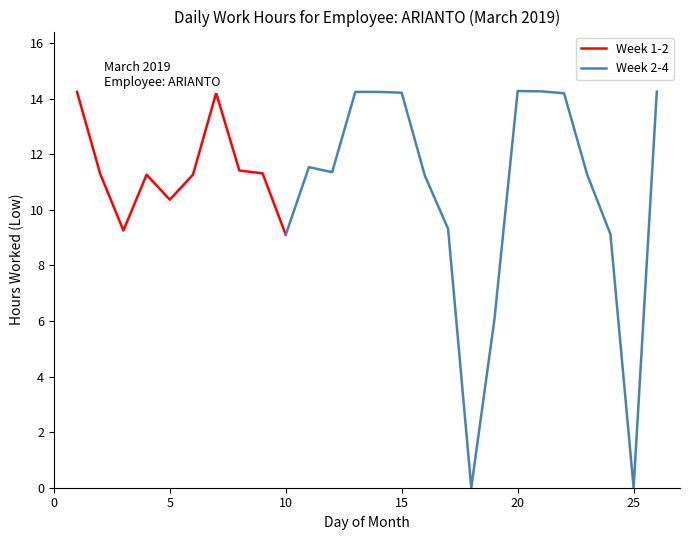

Does the chart display data point markers on the line(s)?

No